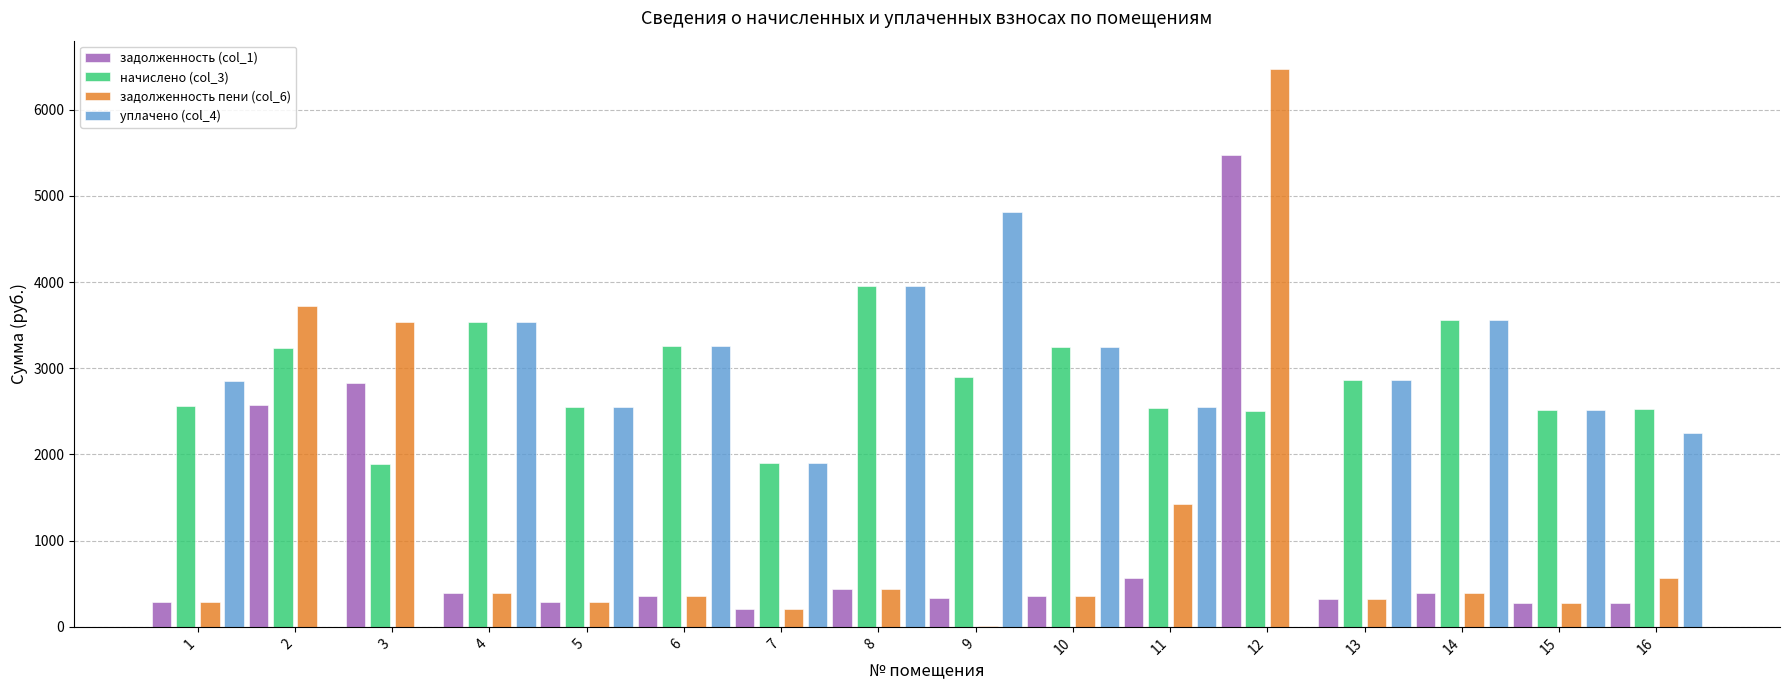

The value of уплачено (col_4) at 13 is 2862.8. True or false?

True